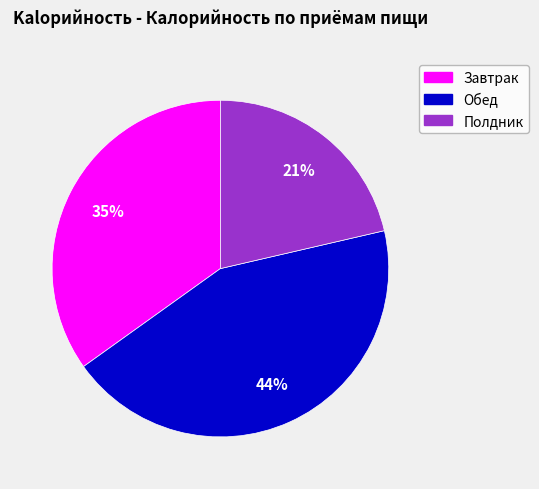

Is there any slice that represents more than half of the pie?

No